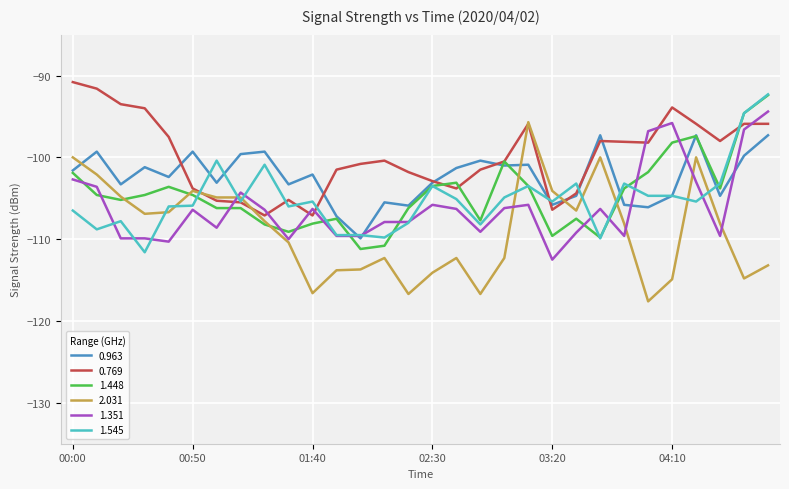

Which series has the largest total across all categories?

0.769